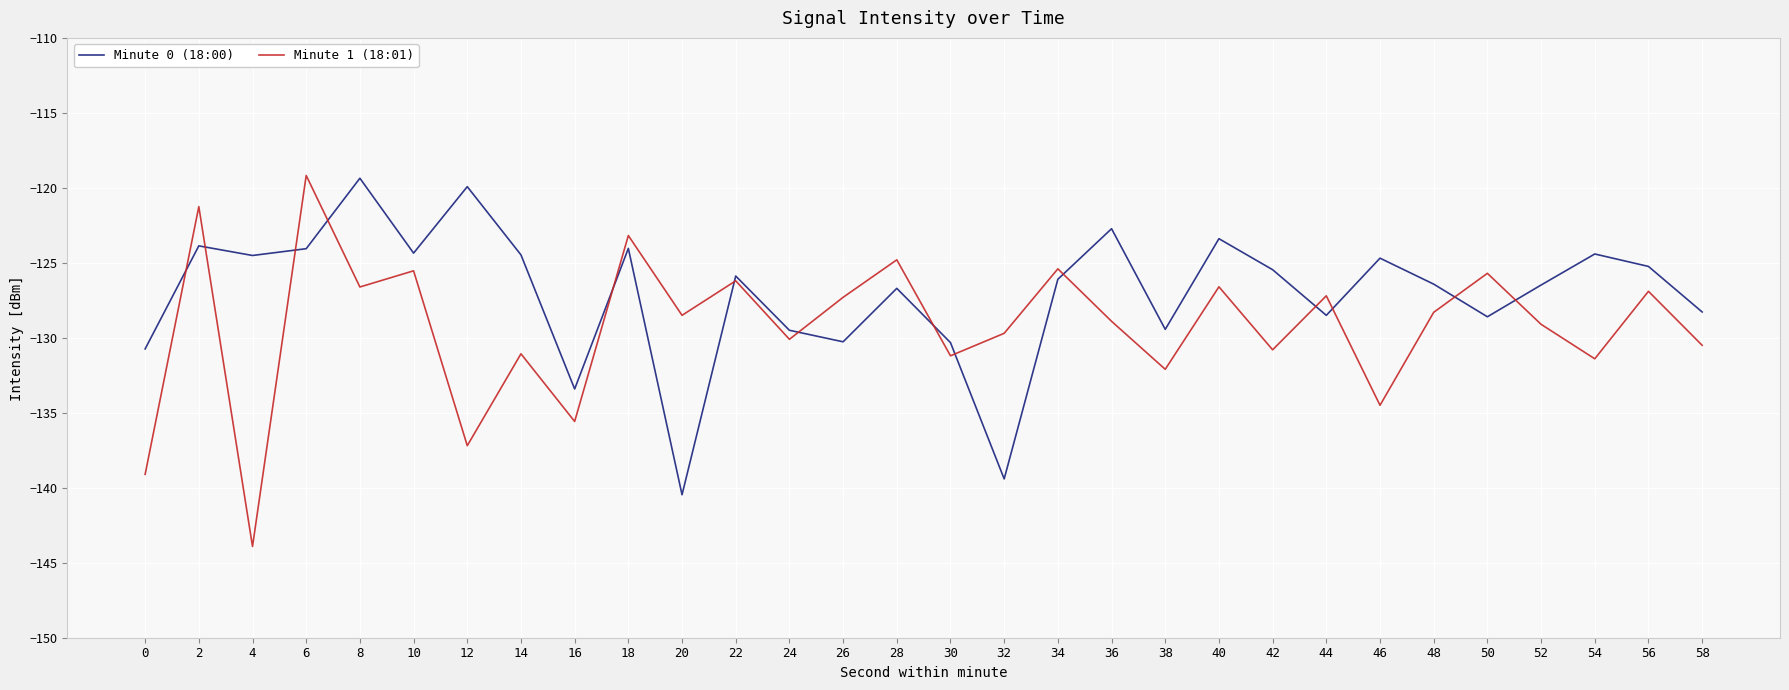

Does the chart display data point markers on the line(s)?

No